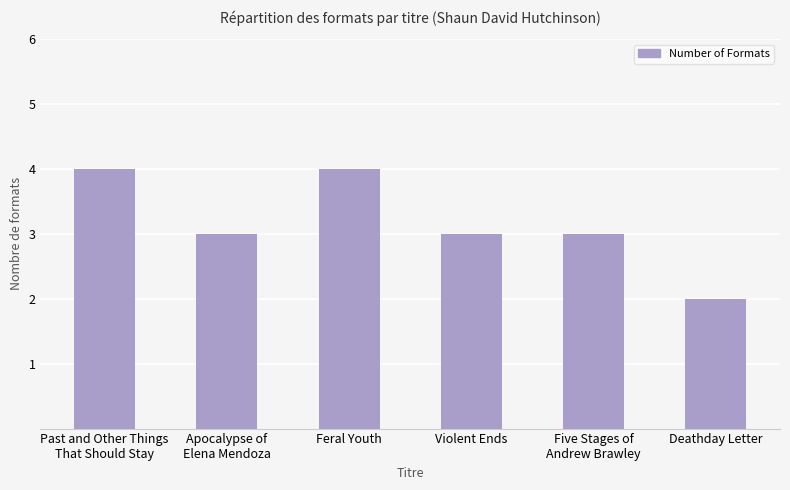

Reading left to right, transcribe all the data shown in this chart.

Past and Other Things
That Should Stay=4	Apocalypse of
Elena Mendoza=3	Feral Youth=4	Violent Ends=3	Five Stages of
Andrew Brawley=3	Deathday Letter=2